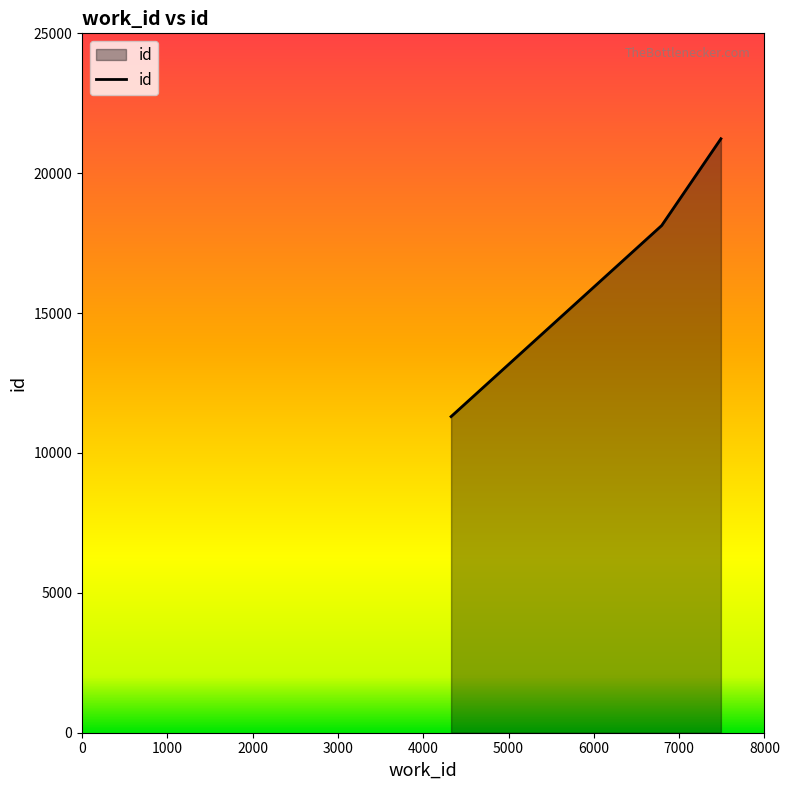

What is the smallest value displayed?

11300